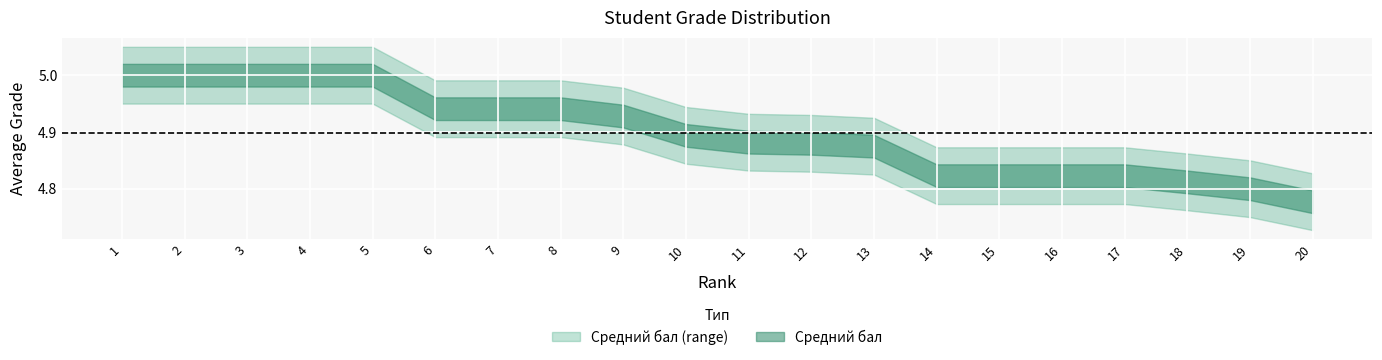

True or false: lower and upper intersect in this chart.

False